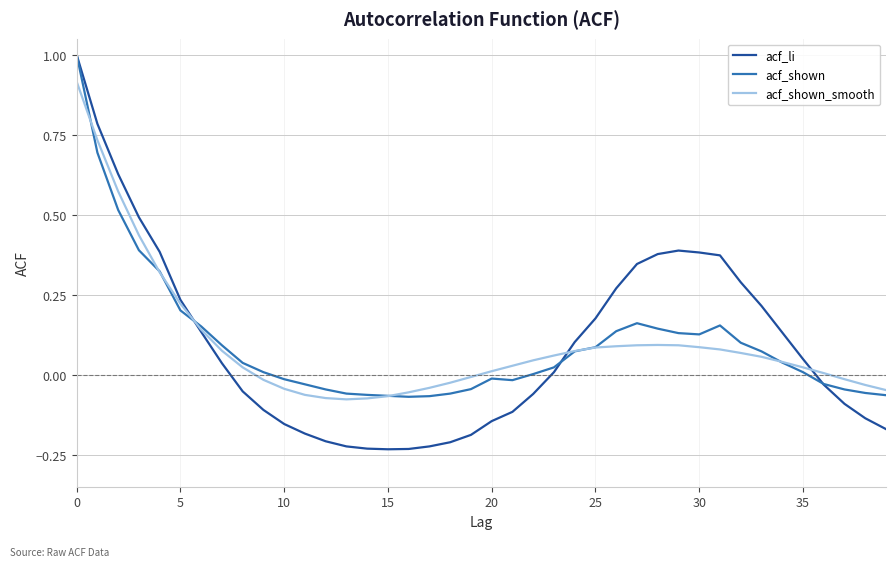

What is the greatest value displayed?

1.0